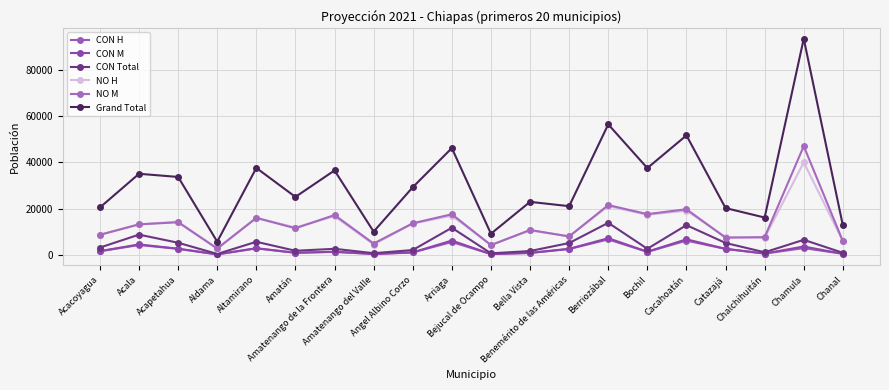

What is the maximum value shown in the chart?

93351